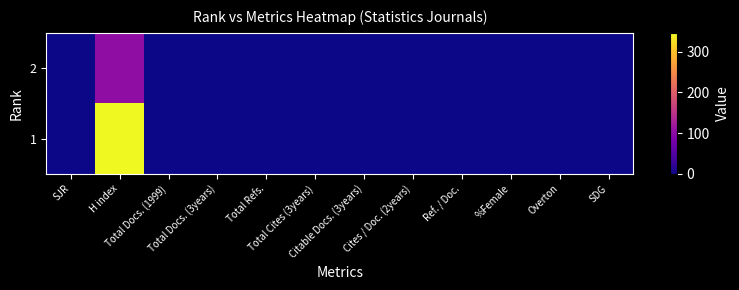

Reading left to right, what are all the values shown in this chart?

2: SJR=0	H index=103	Total Docs. (1999)=0	Total Docs. (3years)=0	Total Refs.=0	Total Cites (3years)=0	Citable Docs. (3years)=0	Cites / Doc. (2years)=0	Ref. / Doc.=0	%Female=0	Overton=0	SDG=0
1: SJR=0	H index=346	Total Docs. (1999)=0	Total Docs. (3years)=0	Total Refs.=0	Total Cites (3years)=0	Citable Docs. (3years)=0	Cites / Doc. (2years)=0	Ref. / Doc.=0	%Female=0	Overton=0	SDG=0